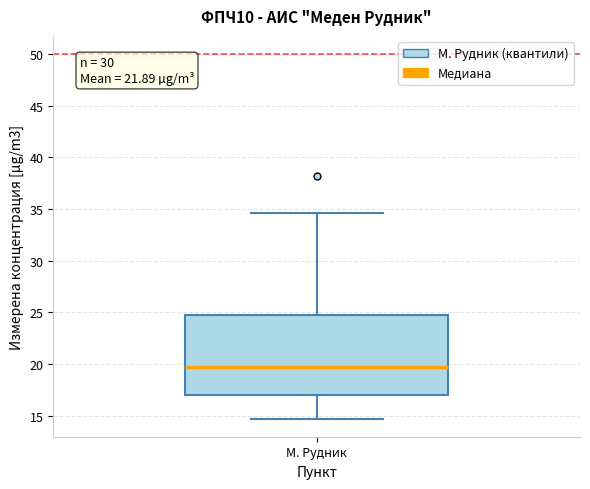

Where does the median line of the box for М. Рудник sit on the y-axis? The values are not printed on the chart, so give them approximately, as read against the axis.

19.5